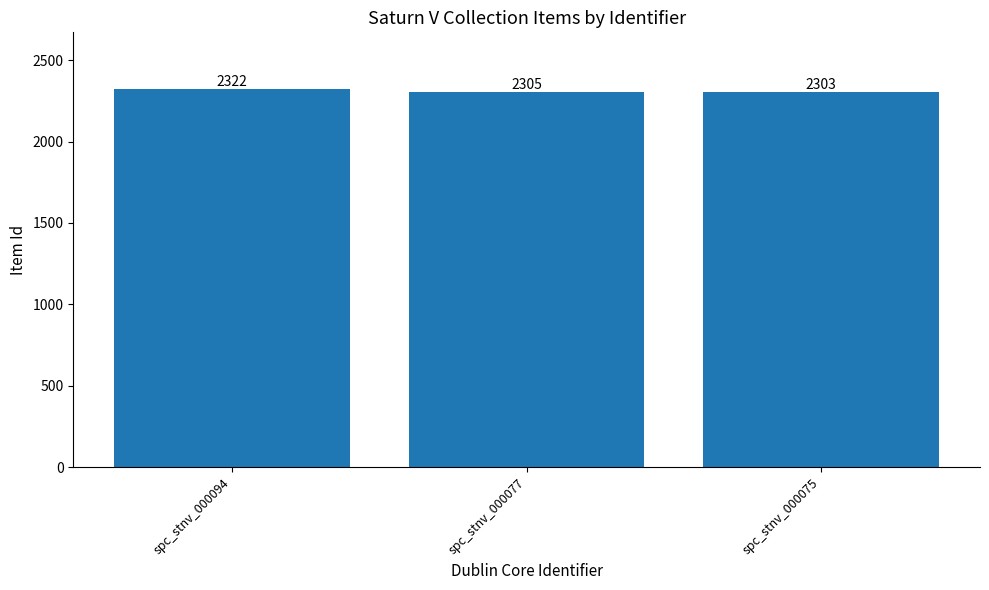

Which label corresponds to the smallest value in the chart?

spc_stnv_000075